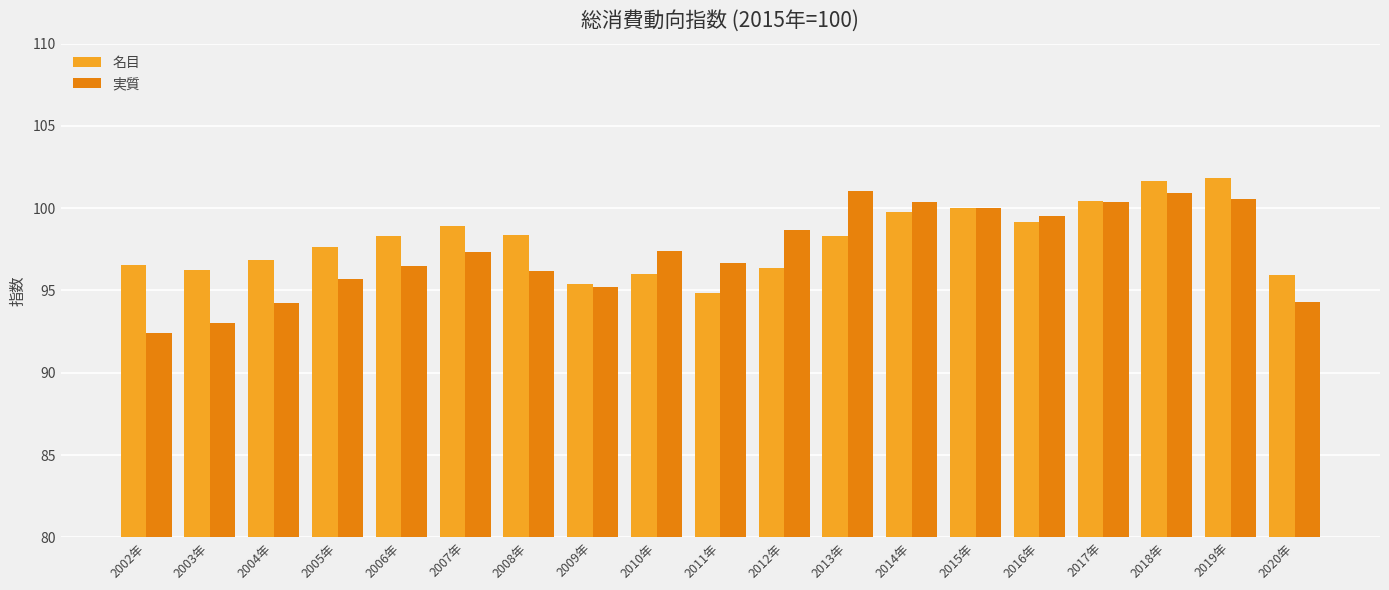

The value of 名目 at 2007年 is 98.9. True or false?

True